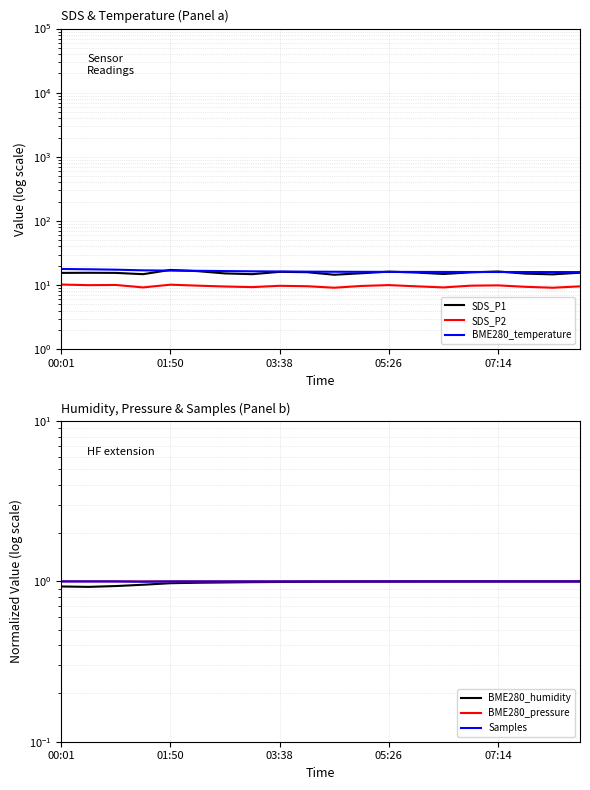

The BME280_temperature series shows 8.6 at 14. True or false?

False